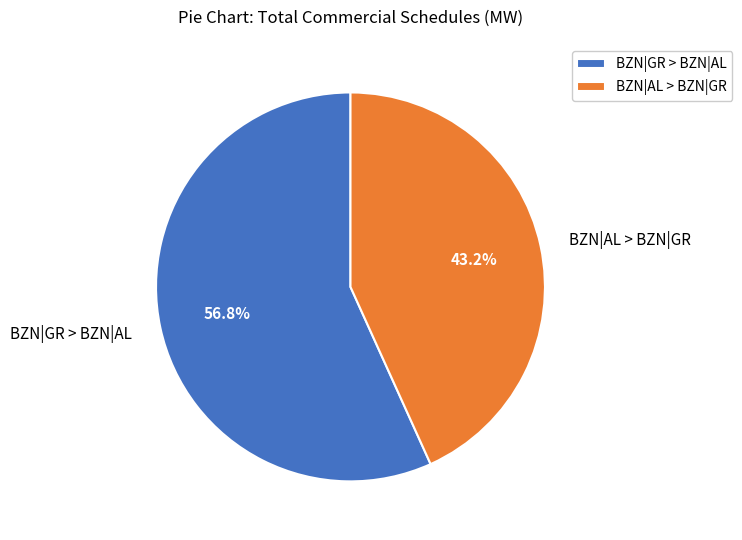

How much of the chart is everything except BZN|AL > BZN|GR?

56.8%